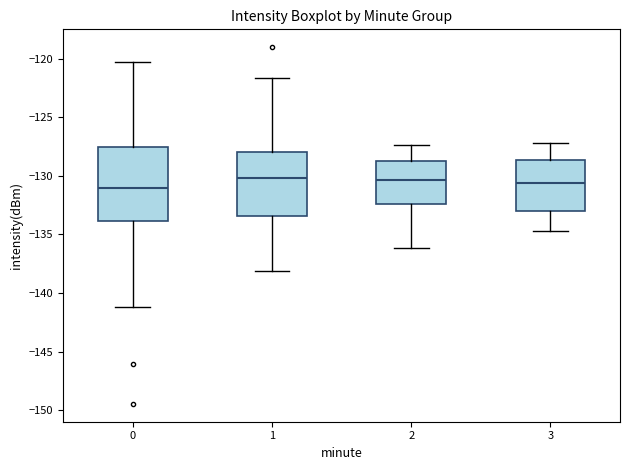

Reading left to right, transcribe this box plot: for each box, give where its median line is, the range the box spans, and where its two whiskers end, as read against the y-axis. The values are not printed on the chart, so give them approximately, as read against the axis.

0: median -131.0, box -134.0 to -127.5, whiskers -141.0 to -120.5
1: median -130.0, box -133.5 to -128.0, whiskers -138.0 to -121.5
2: median -130.5, box -132.5 to -128.5, whiskers -136.0 to -127.5
3: median -130.5, box -133.0 to -128.5, whiskers -134.5 to -127.0